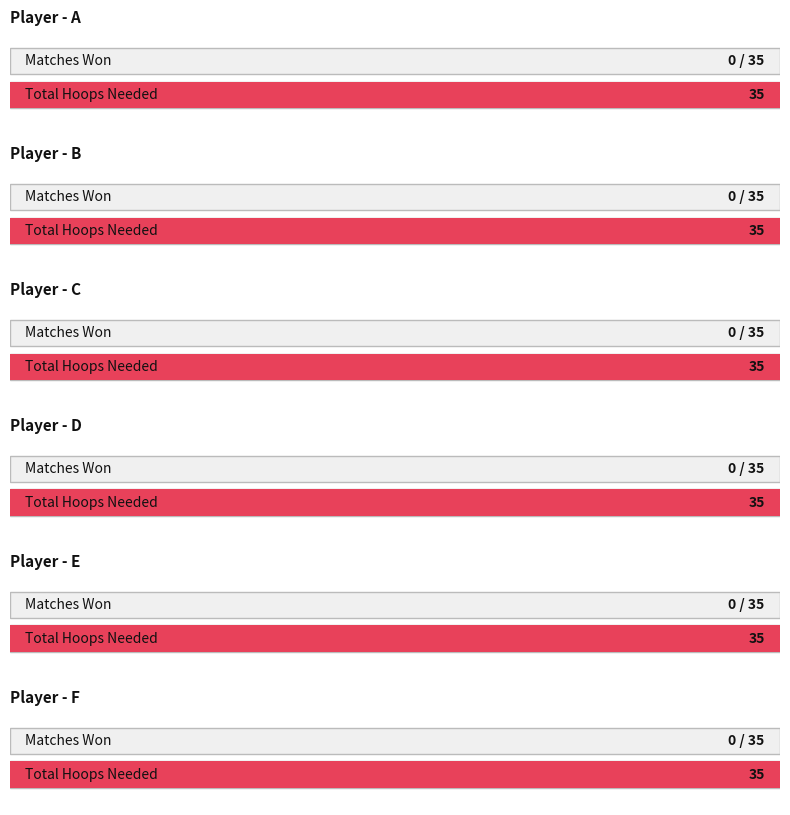

What is the total value across all series at A?

35